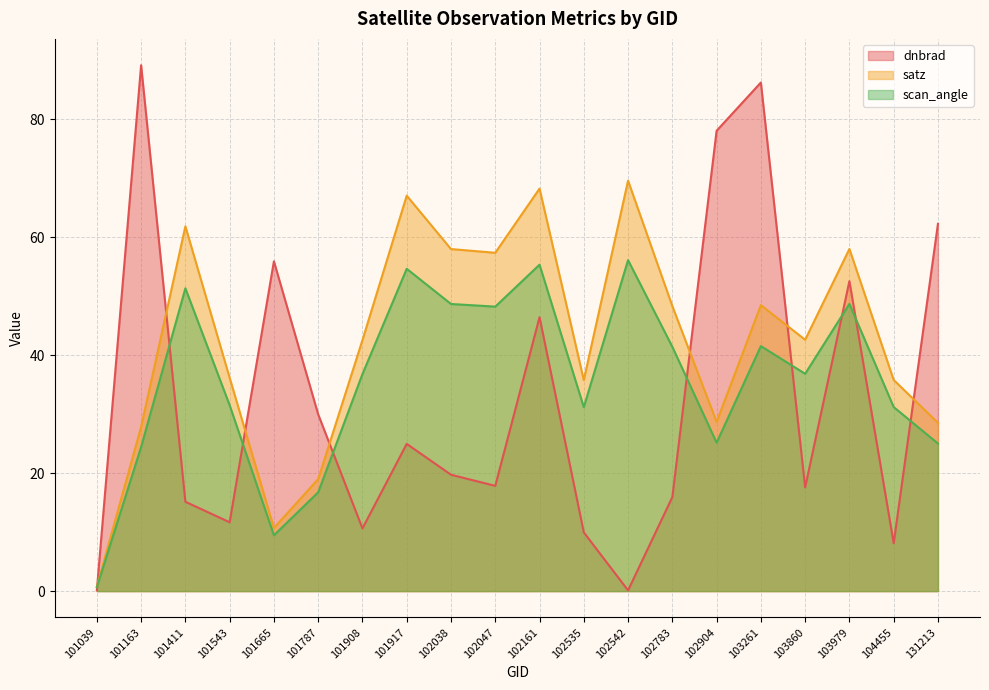

Reading right to left, extract all data points from this chart.

dnbrad: 131213=62.3	104455=8.1	103979=52.6	103860=17.6	103261=86.3	102904=78.1	102783=15.9	102542=0.1	102535=10.0	102161=46.4	102047=17.8	102038=19.7	101917=25.0	101908=10.6	101787=30.0	101665=55.9	101543=11.7	101411=15.2	101163=89.2	101039=0.1
satz: 131213=28.5	104455=35.8	103979=58.0	103860=42.6	103261=48.5	102904=28.7	102783=48.3	102542=69.6	102535=35.8	102161=68.3	102047=57.4	102038=58.0	101917=67.1	101908=42.6	101787=19.0	101665=10.7	101543=36.2	101411=61.9	101163=27.8	101039=0.7
scan_angle: 131213=25.0	104455=31.2	103979=48.7	103860=36.9	103261=41.6	102904=25.2	102783=41.4	102542=56.1	102535=31.2	102161=55.4	102047=48.2	102038=48.7	101917=54.7	101908=36.8	101787=16.8	101665=9.5	101543=31.5	101411=51.4	101163=24.4	101039=0.7